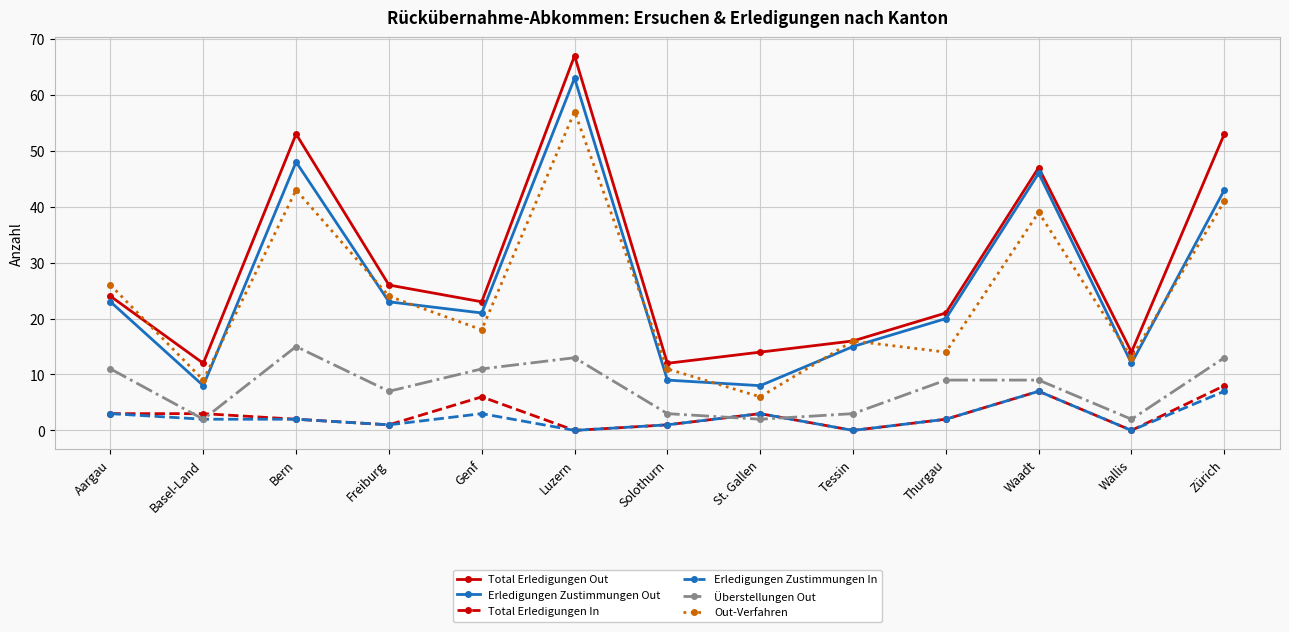

Which series changed the most between Solothurn and Zürich?

Total Erledigungen Out